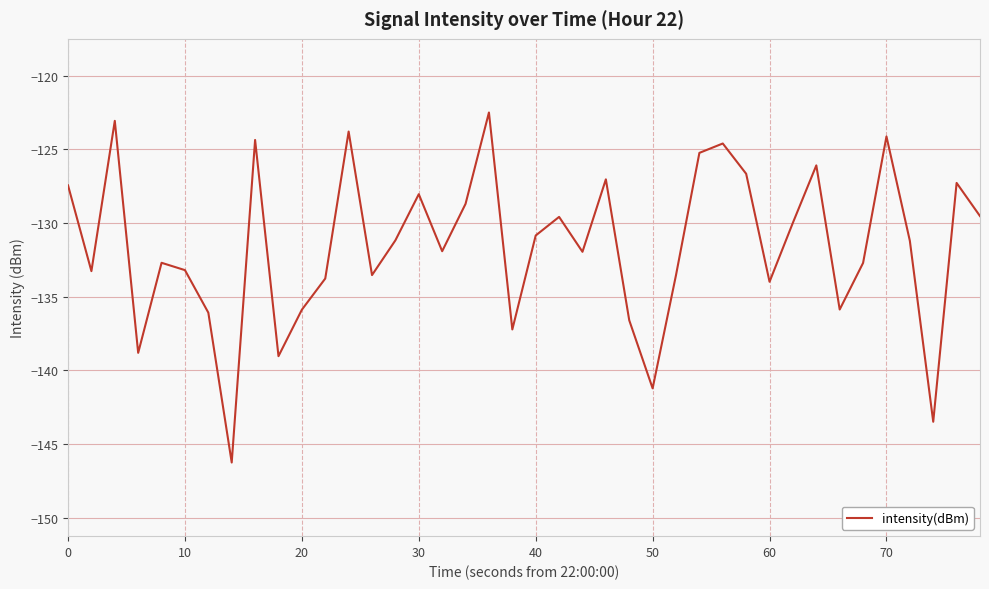

What is the maximum value shown in the chart?

-122.5